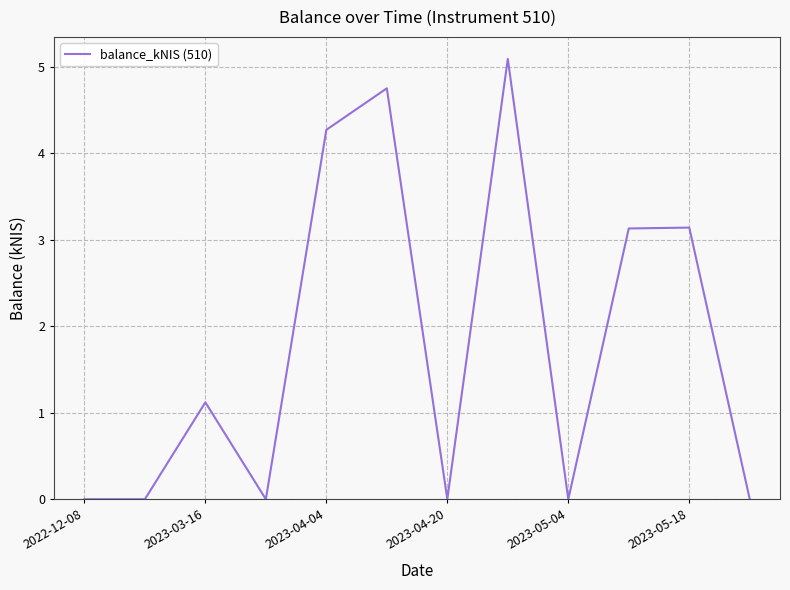

What is the greatest value displayed?

5.1